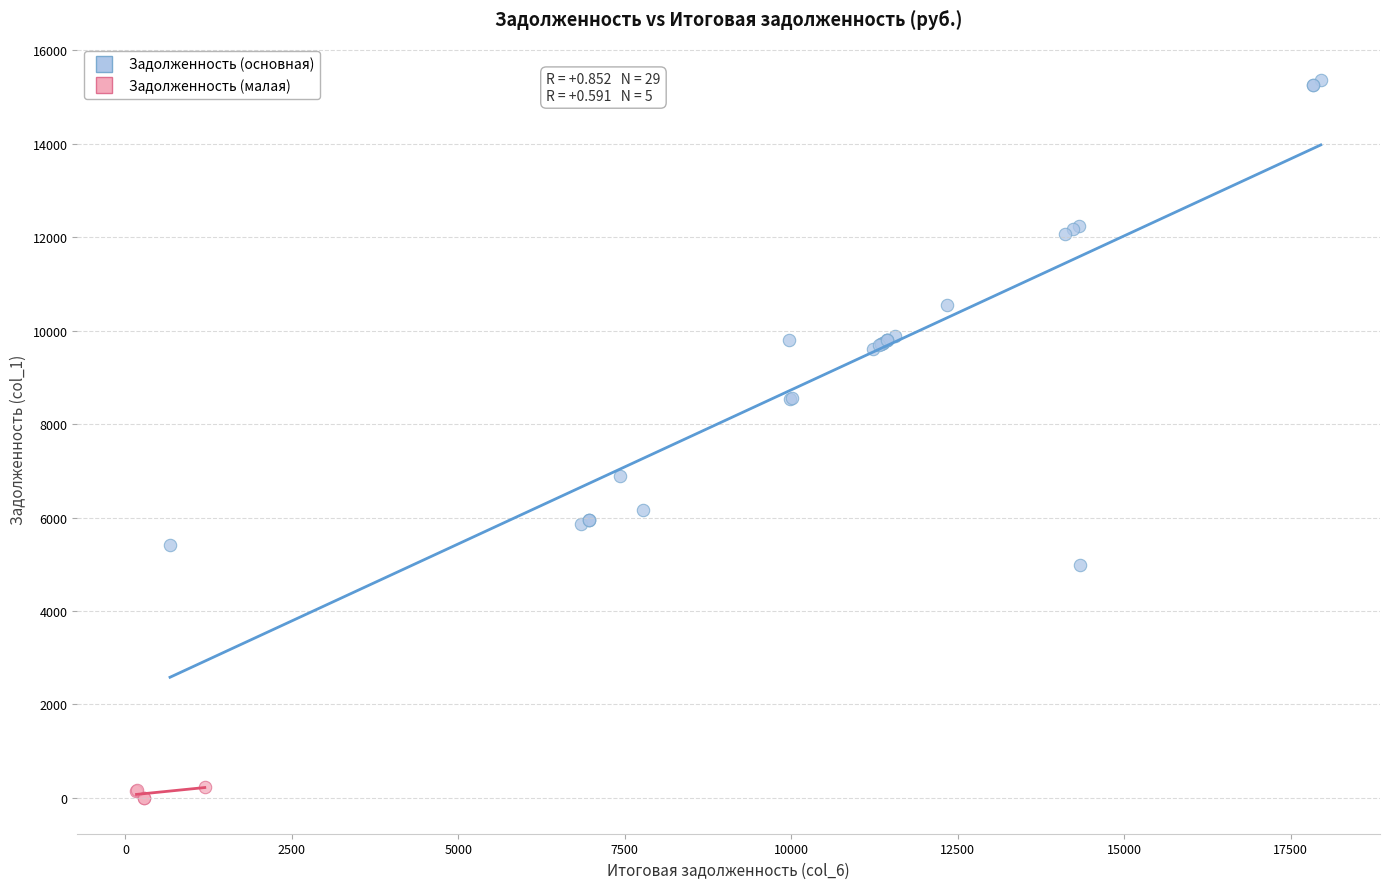

Which series reaches the minimum Y coordinate?

Задолженность (малая)